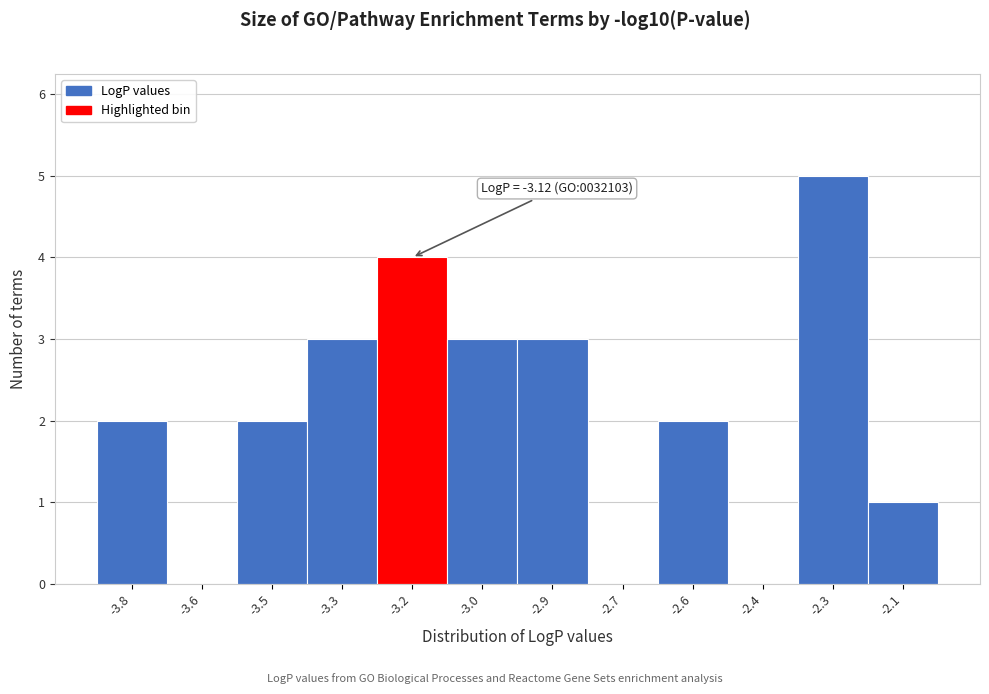

Reading right to left, what are all the values shown in this chart?

-2.1=1	-2.3=5	-2.4=0	-2.6=2	-2.7=0	-2.9=3	-3.0=3	-3.2=4	-3.3=3	-3.5=2	-3.6=0	-3.8=2